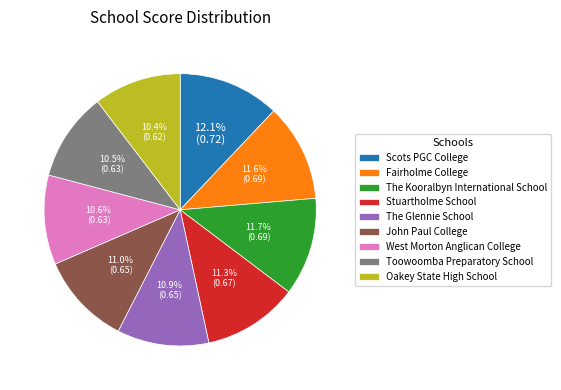

To the nearest percent, what portion does Fairholme College represent?

12%